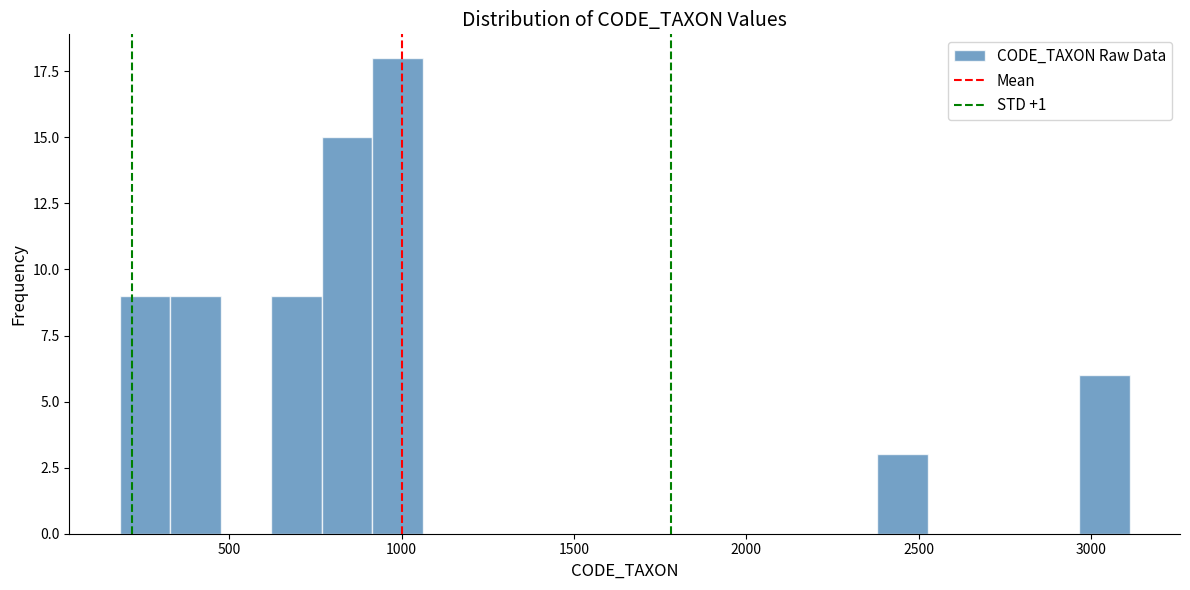

Read against the x-axis, roughly where is the centre of the tallest bar?

1000